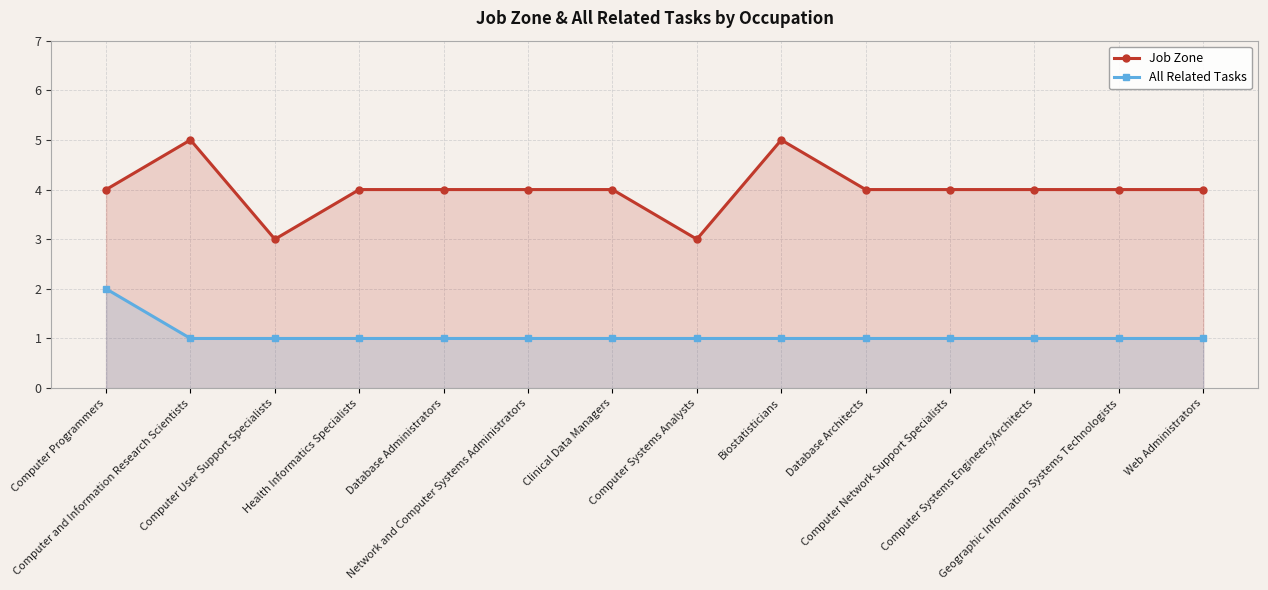

Where is Job Zone nearest to the value 4?

Computer Programmers